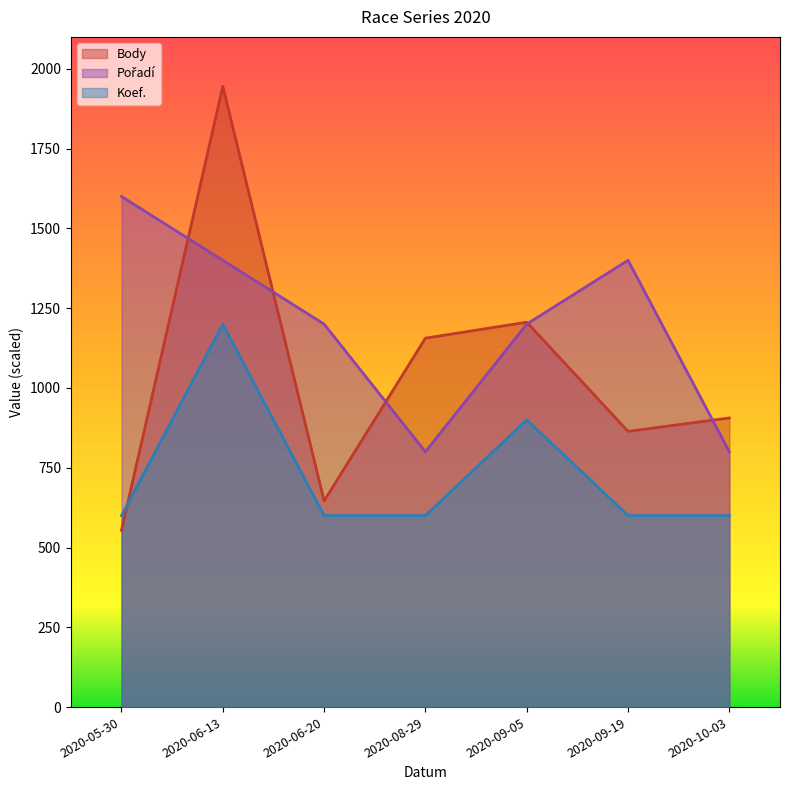

What are all the series names shown in the legend?

Body, Pořadí, Koef.